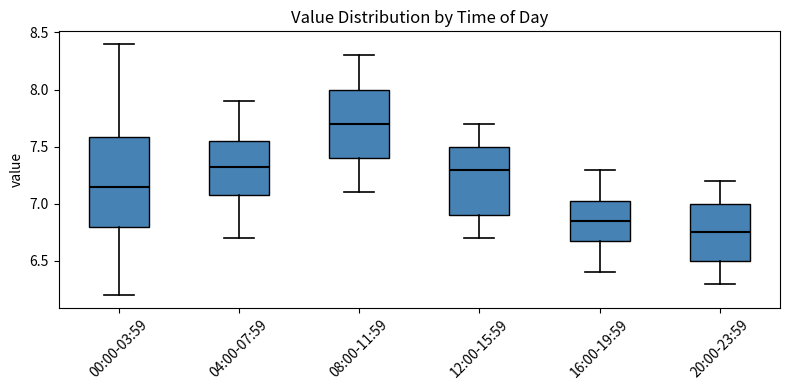

Comparing the boxes themselves (not the whiskers), which one is the tallest?

00:00-03:59